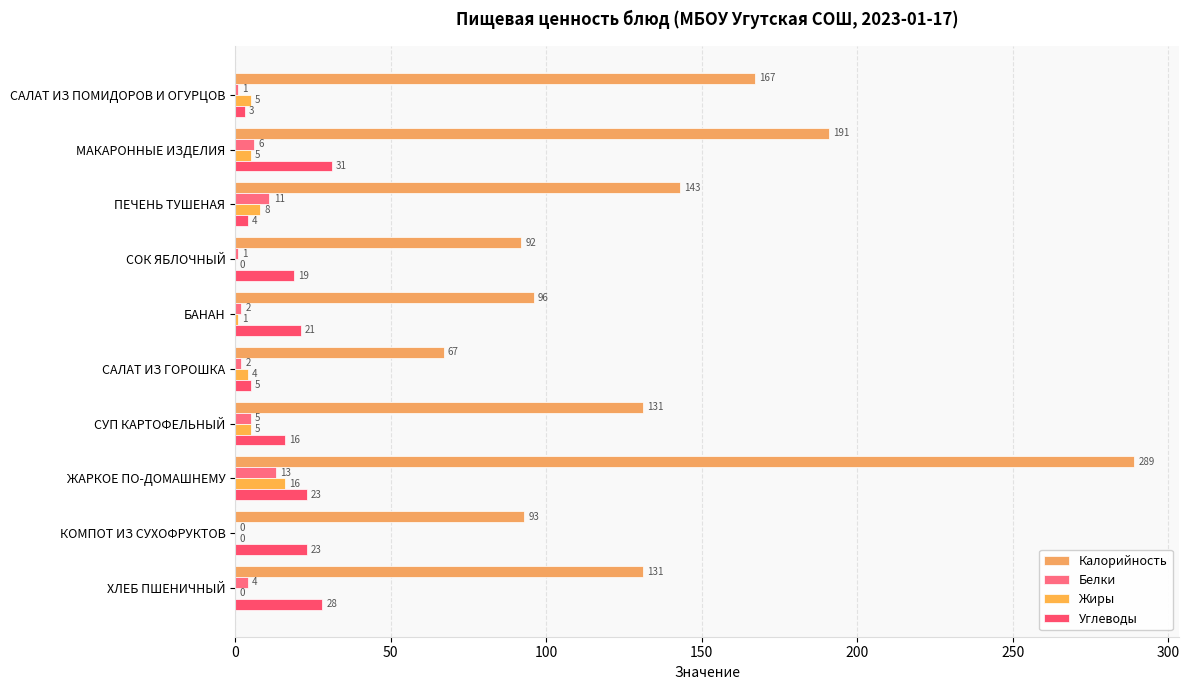

What is the greatest value displayed?

289